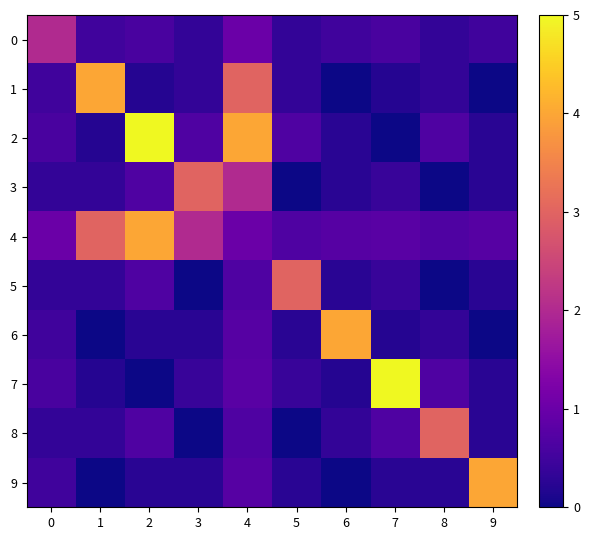

How many series are shown in this chart?

10